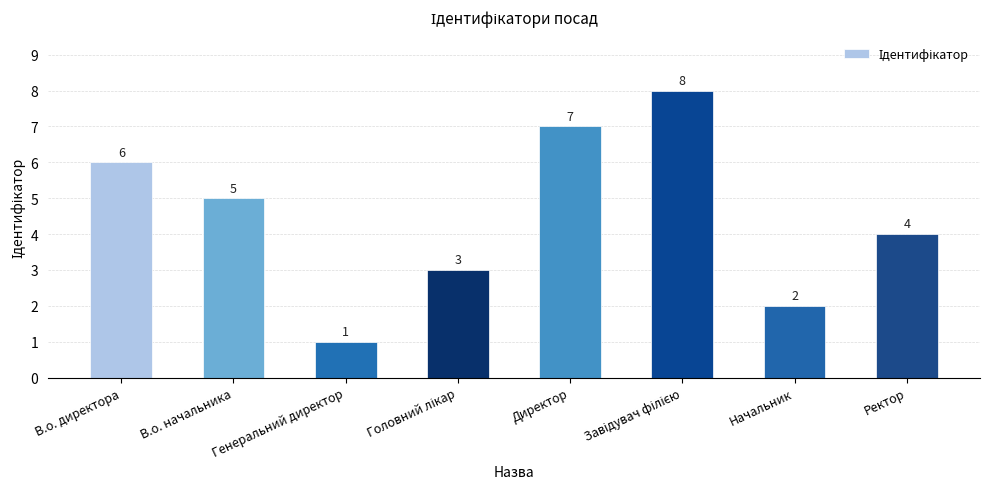

What is the sum of all values?

36